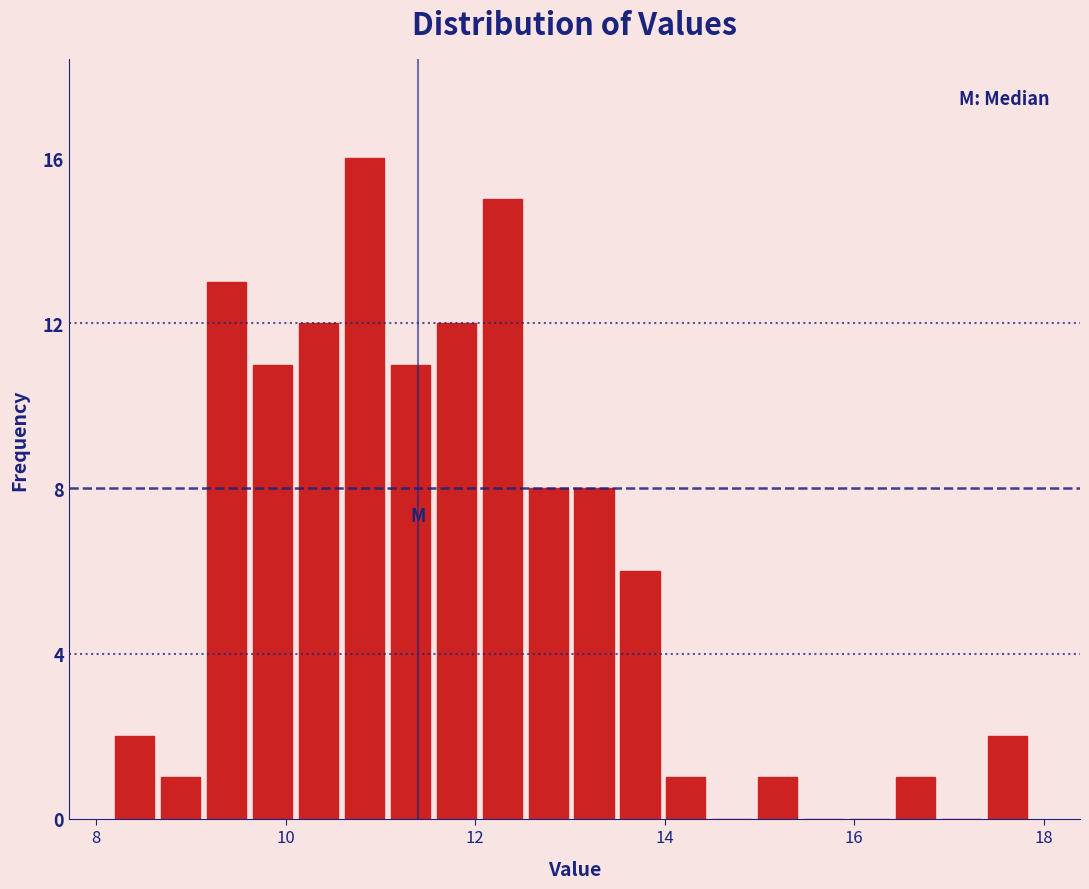

Read against the x-axis, roughly where is the centre of the tallest bar?

10.8